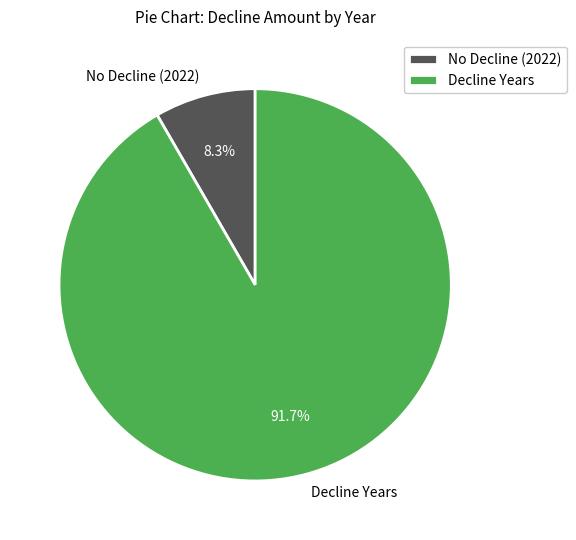

Does any single category account for the majority?

Yes